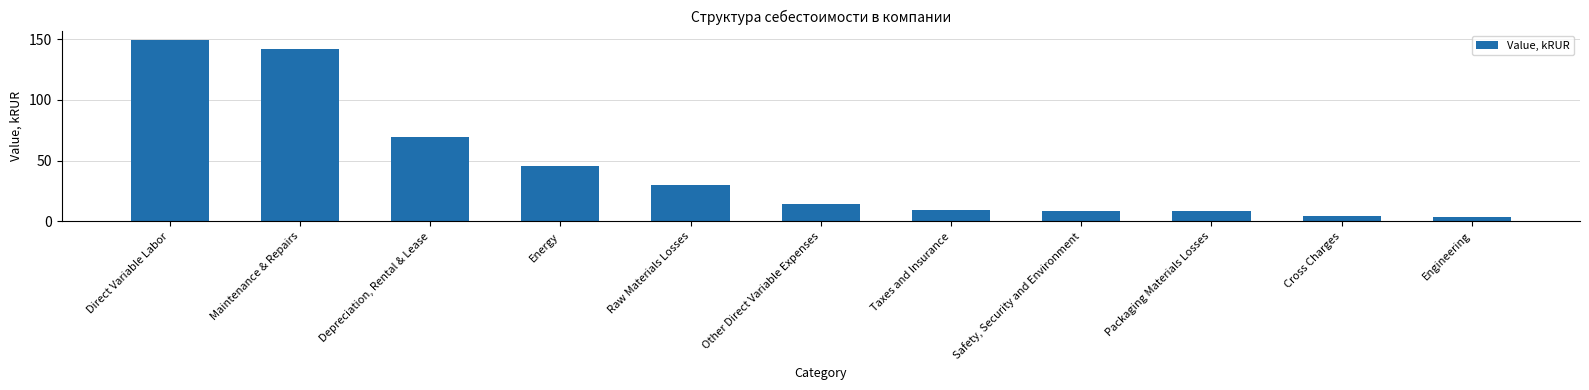

What position from the right is Safety, Security and Environment?

4